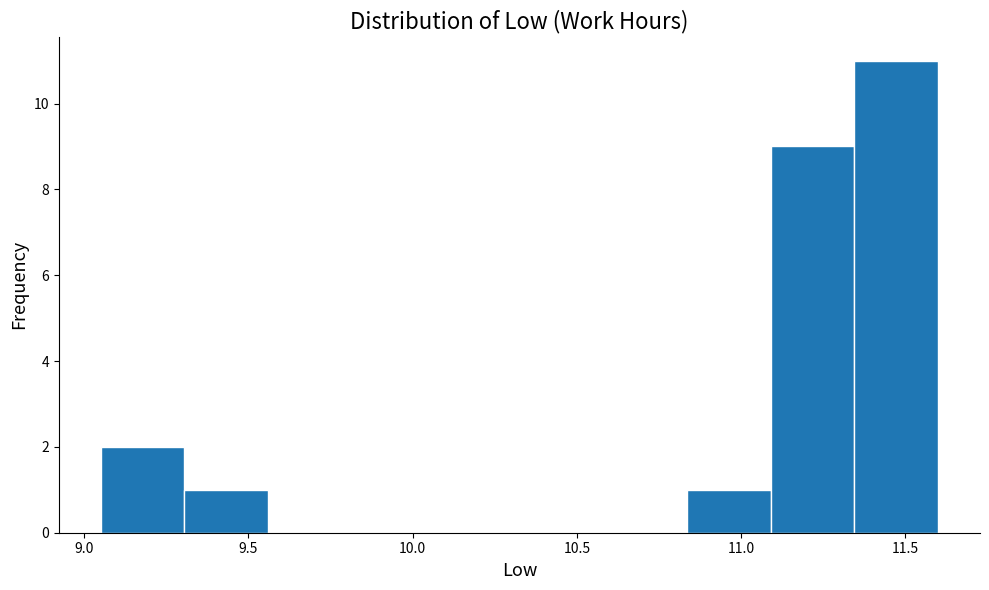

Reading left to right, transcribe this chart: for each bar, give the range it covers on the x-axis and its height. Neither the bar edges nor the heights are printed on the chart, so give them approximately, as read against the axes.

9.050 to 9.305: 2
9.305 to 9.560: 1
9.560 to 9.815: 0
9.815 to 10.070: 0
10.070 to 10.325: 0
10.325 to 10.580: 0
10.580 to 10.835: 0
10.835 to 11.090: 1
11.090 to 11.345: 9
11.345 to 11.600: 11